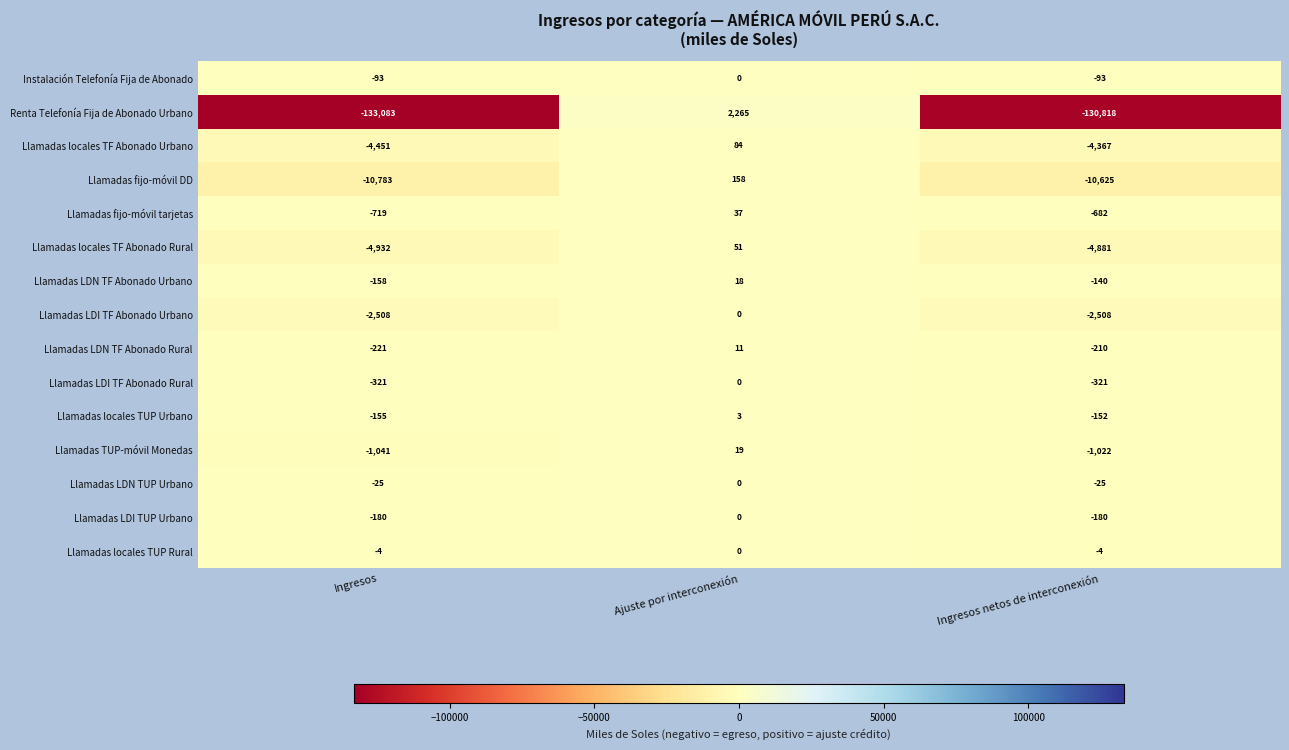

Which series has the largest total across all categories?

Llamadas locales TUP Rural